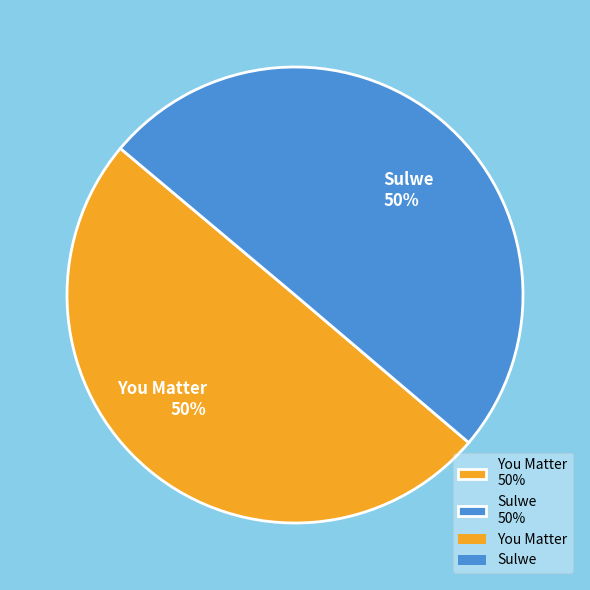

What percentage is the You Matter slice, to the nearest percent?

50%